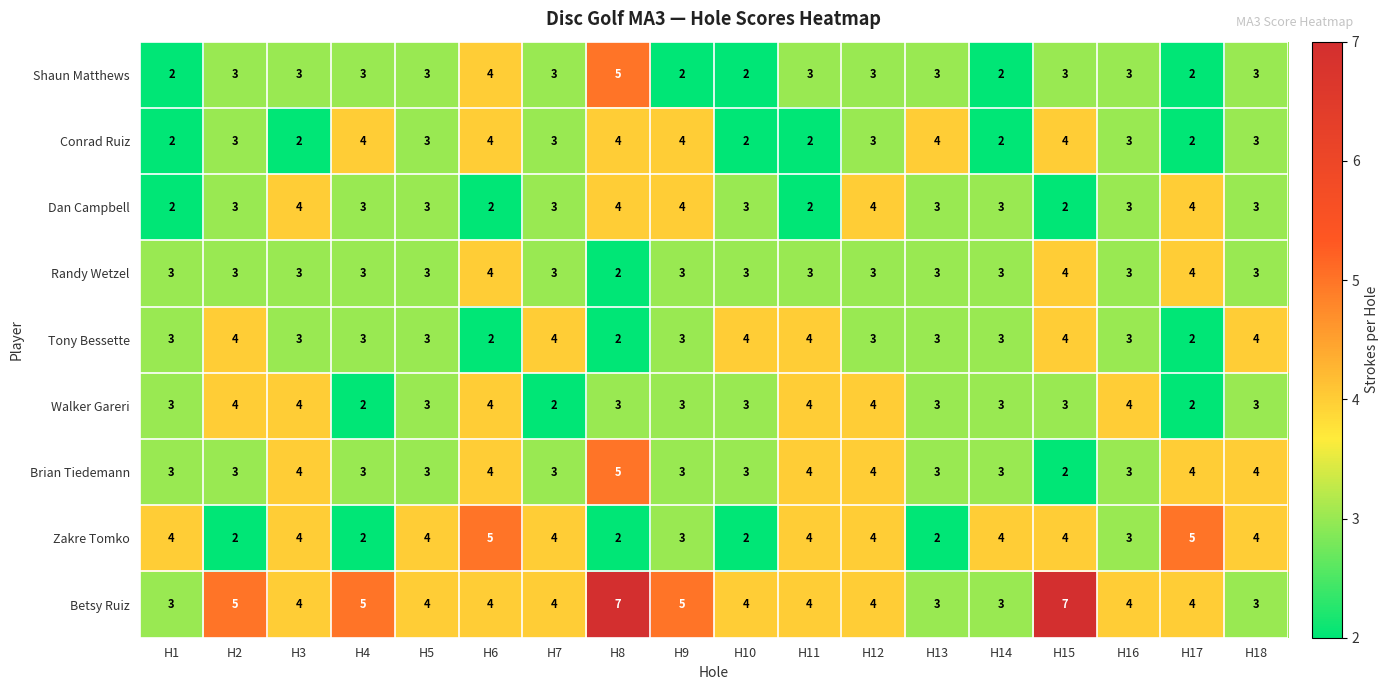

How many values in the Conrad Ruiz series are below 3?

6